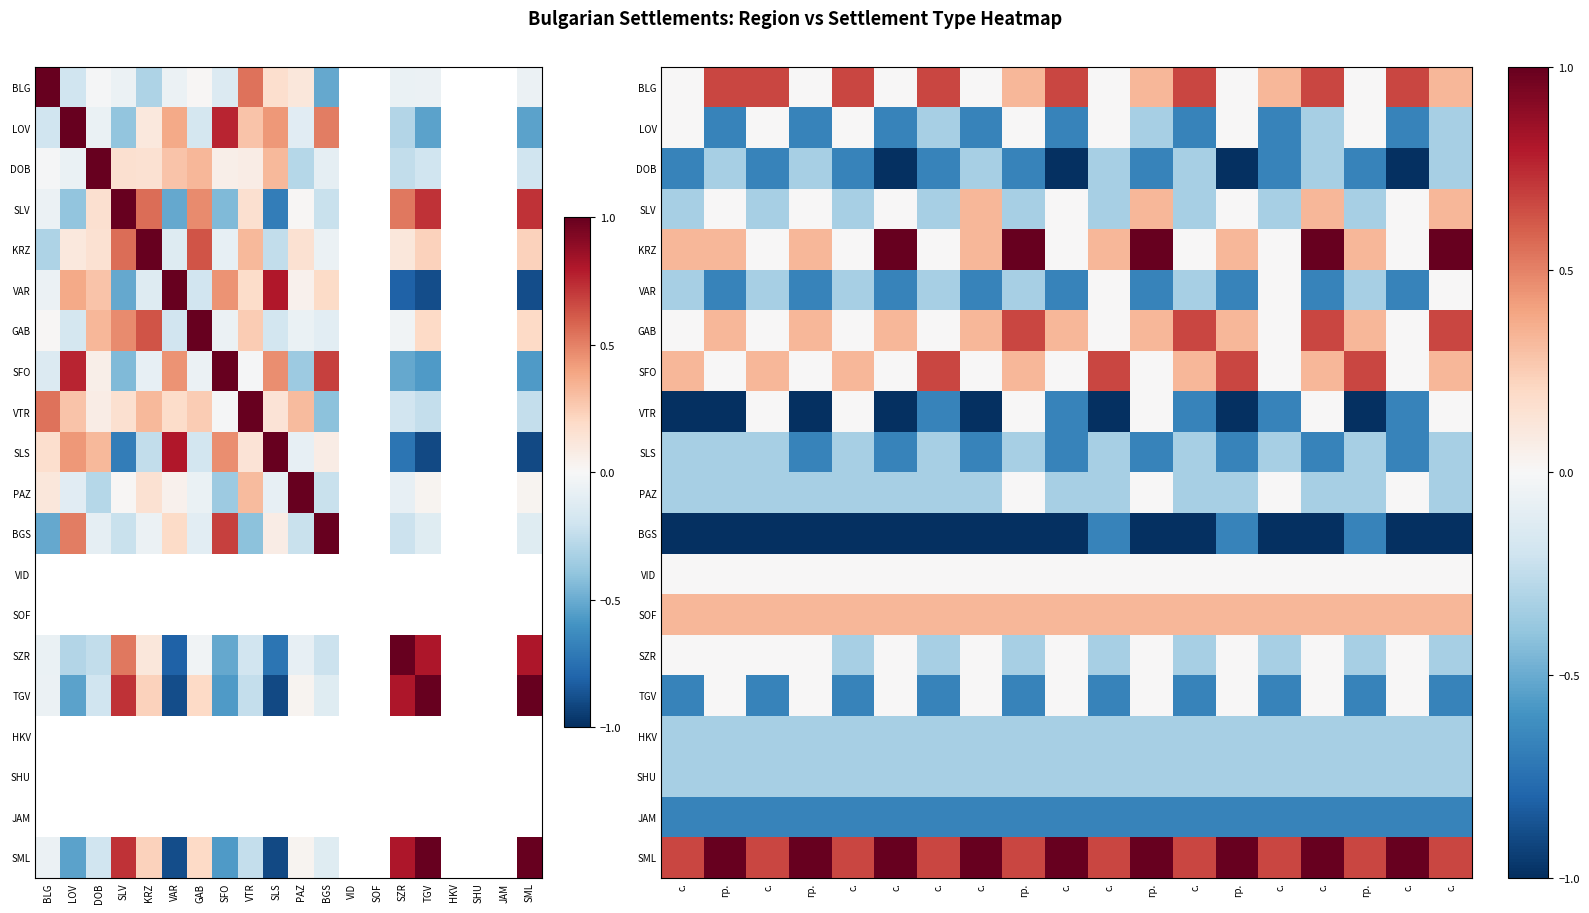

Which category has the highest value across all series?

с.